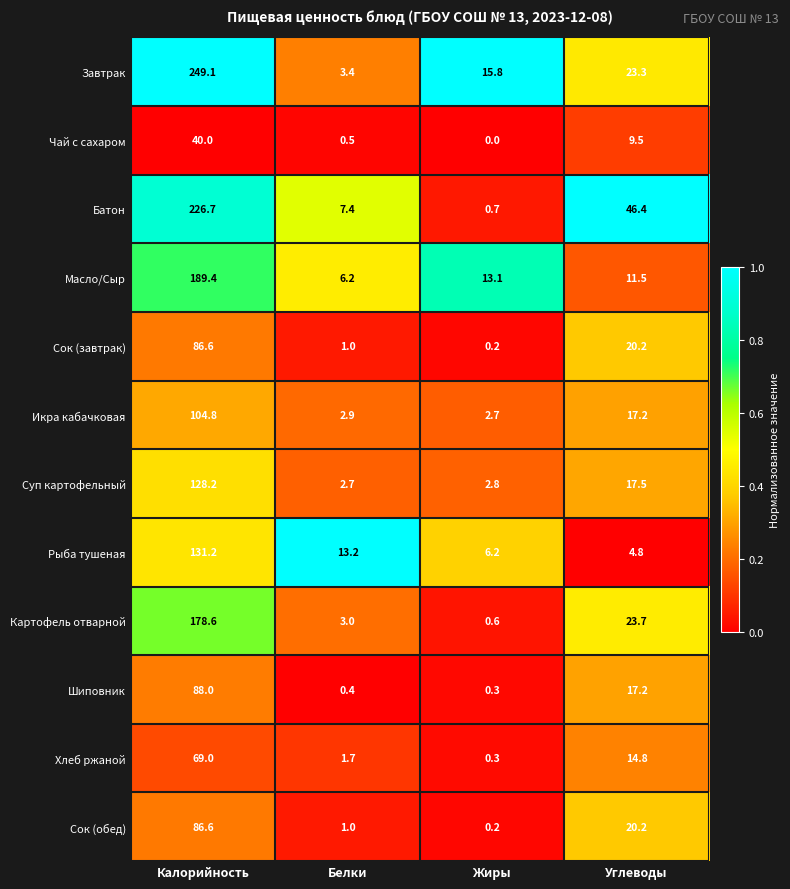

What is the difference between the maximum and minimum values in the Батон series?

226.0